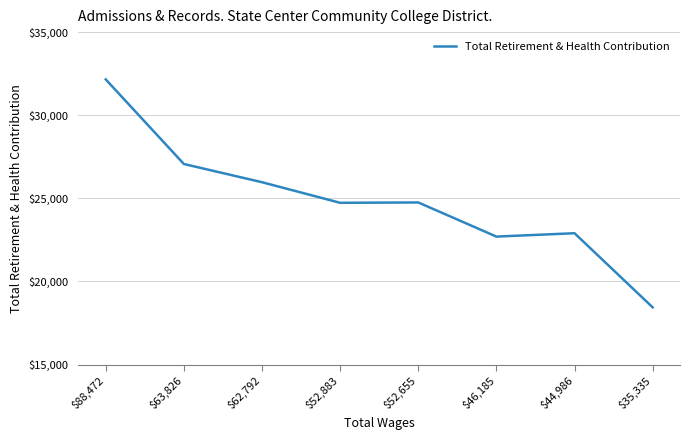

What is the ratio of the value at $46,185 to the value at $44,986?

1.0